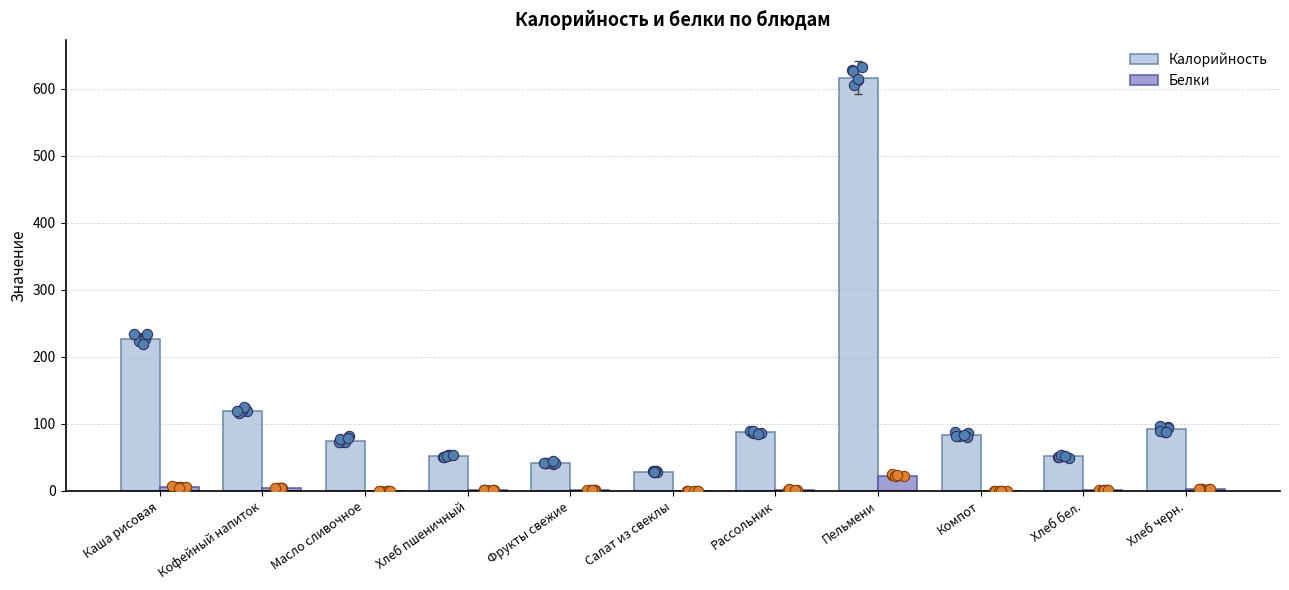

Is the value of Белки at Кофейный напиток greater than the value of Калорийность at Рассольник?

No